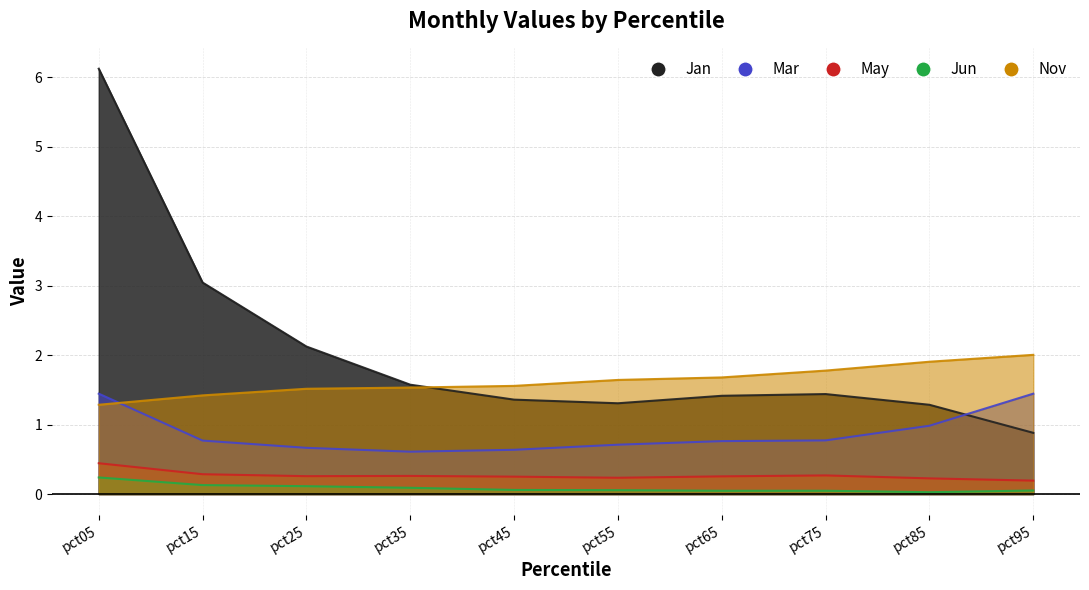

What are all the series names shown in the legend?

Jan, Mar, May, Jun, Nov